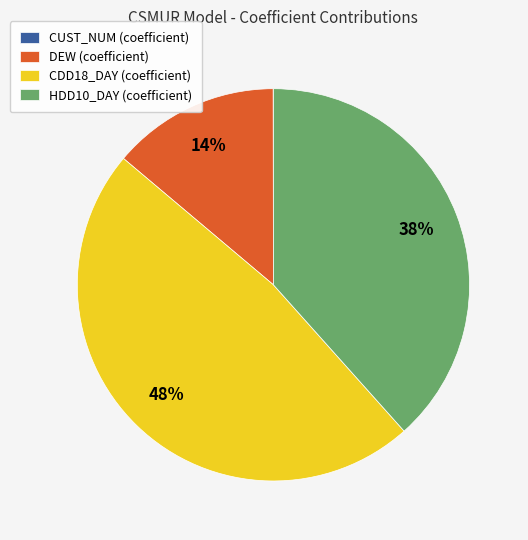

What is the ratio of the value at DEW to the value at HDD10_DAY?

0.4